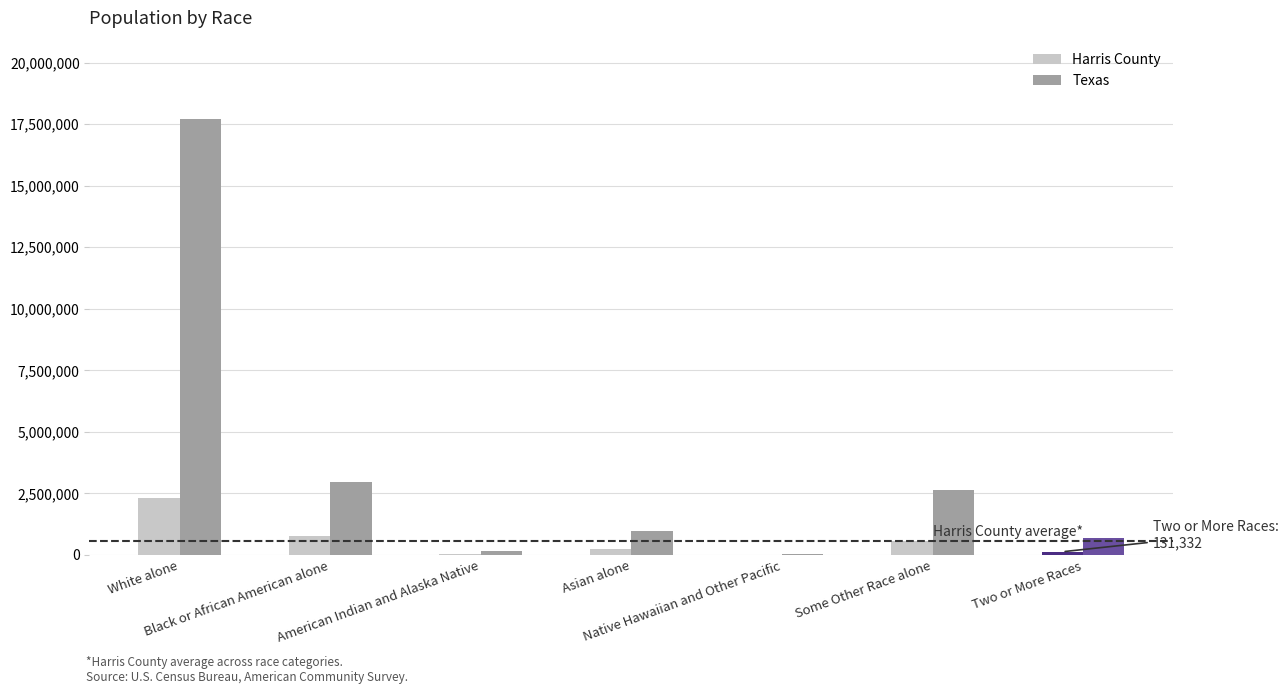

Which series has the widest spread of values?

Texas